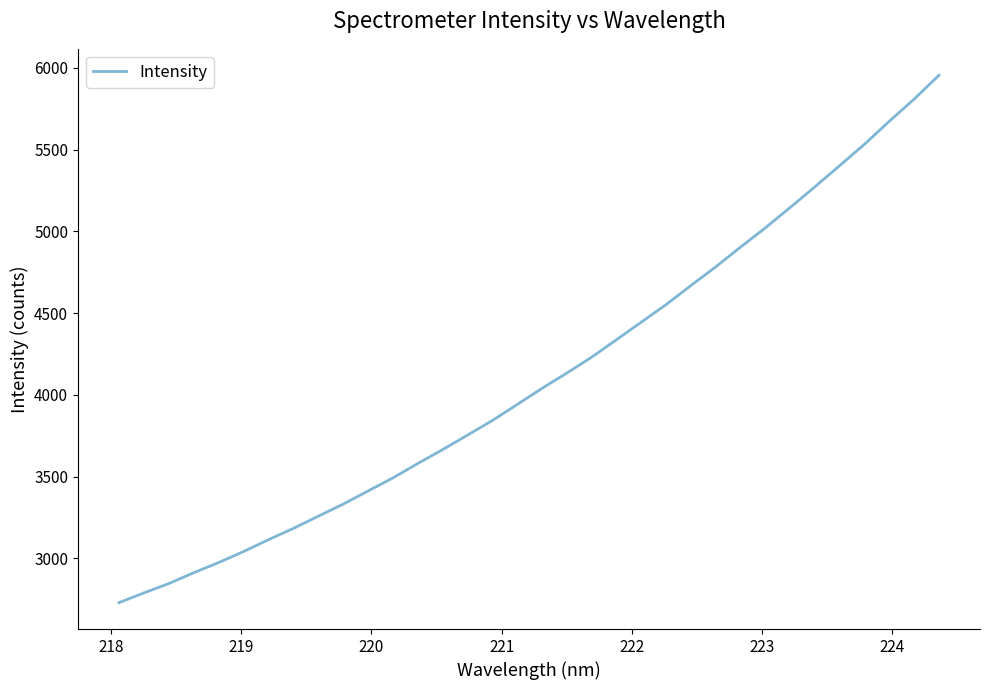

What is the greatest value displayed?

5955.9